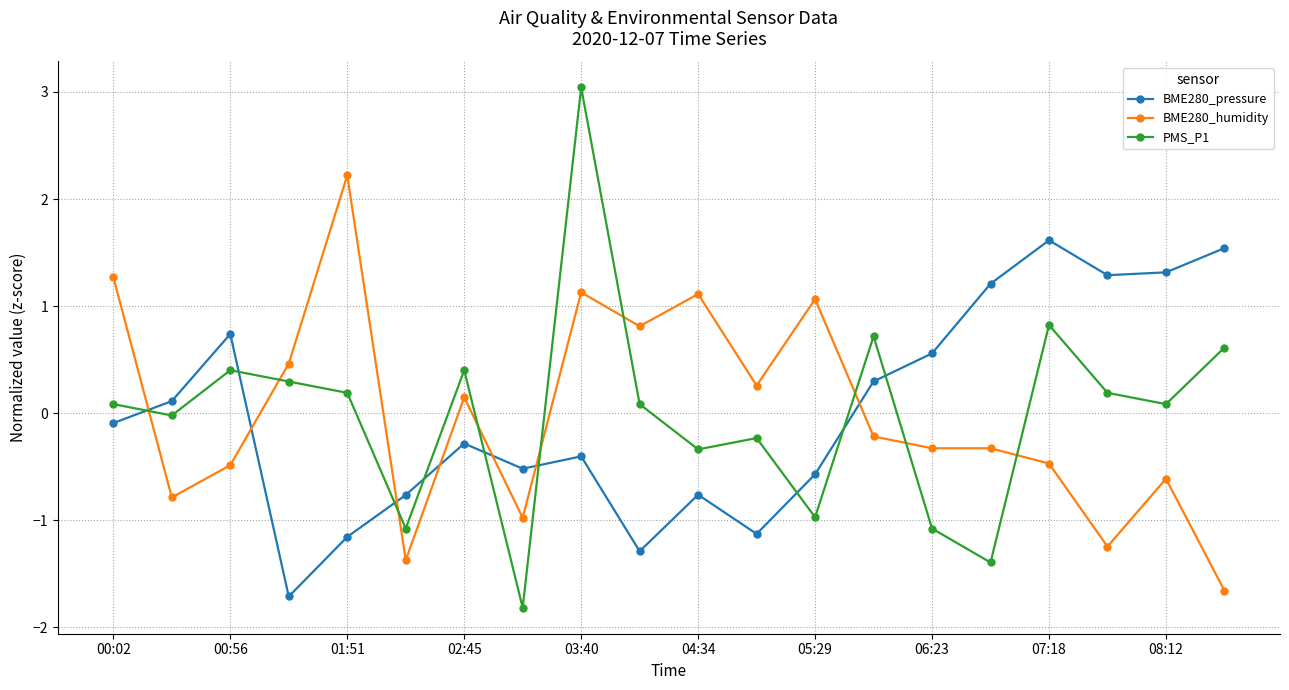

Which series has the widest spread of values?

PMS_P1